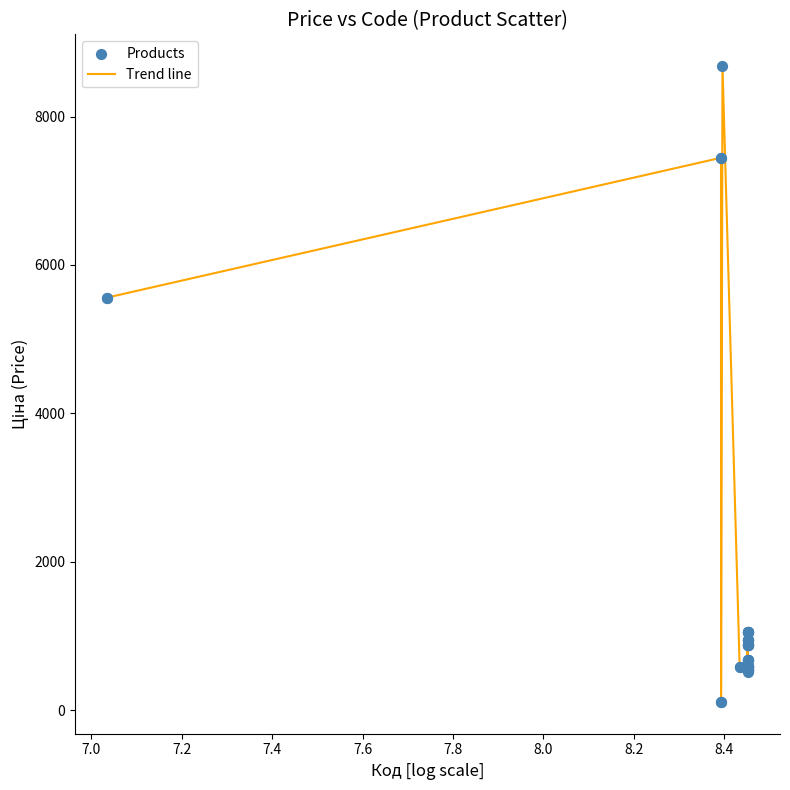

What is the maximum value shown in the chart?

8679.5